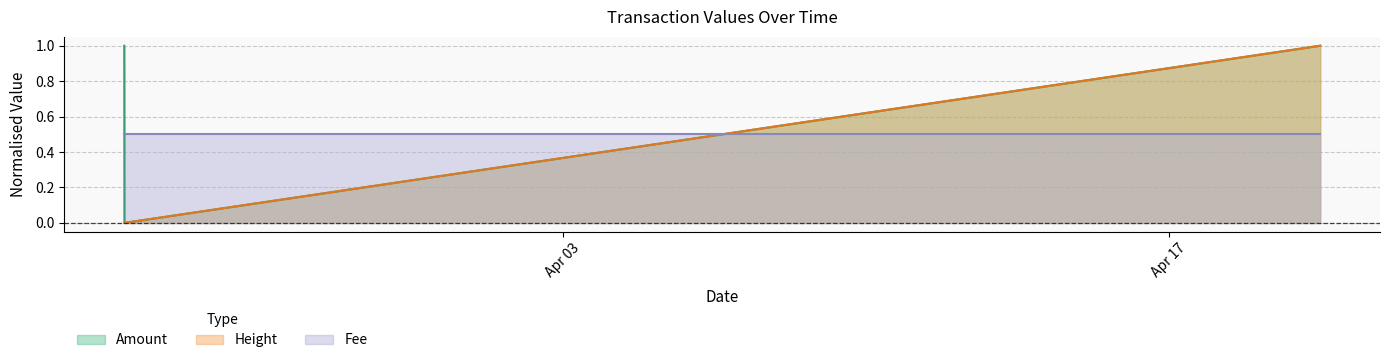

The Amount series shows 1.0 at 2015-04-20 11:51:53. True or false?

True